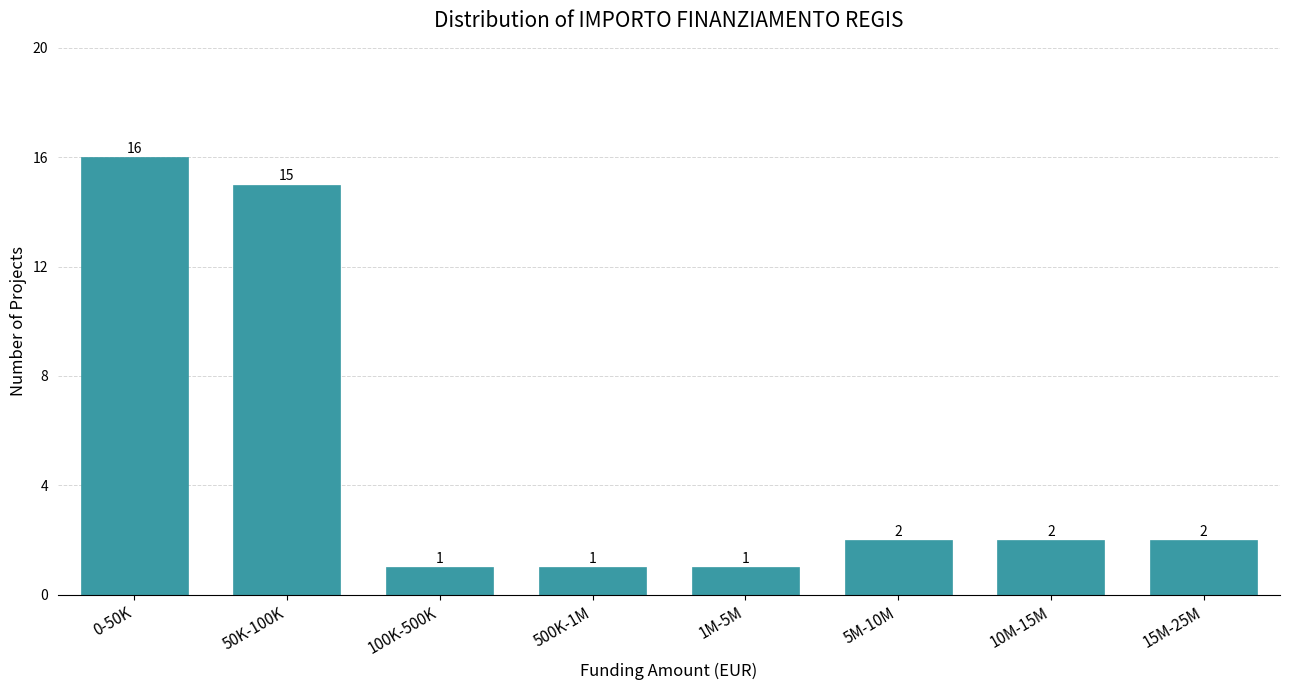

Reading left to right, extract all data points from this chart.

0-50K=16	50K-100K=15	100K-500K=1	500K-1M=1	1M-5M=1	5M-10M=2	10M-15M=2	15M-25M=2